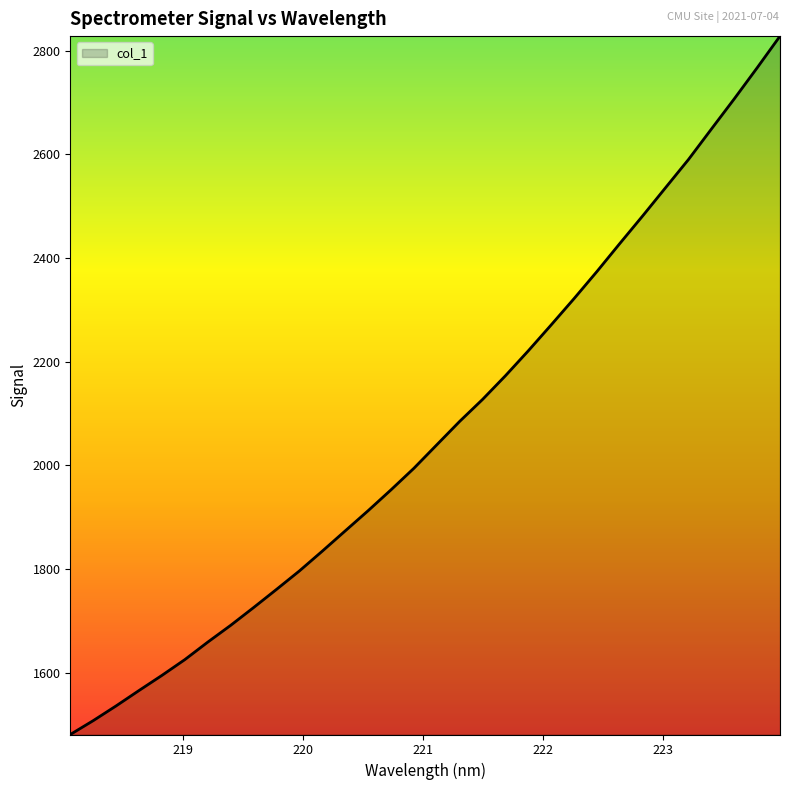

What is the greatest value displayed?

2827.9